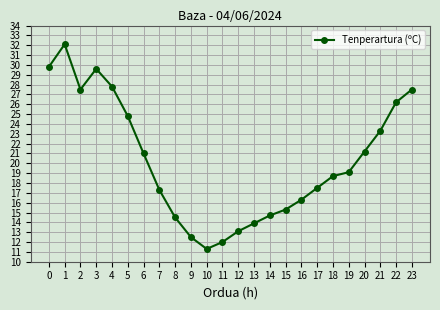

Is it true that the value at 12 is 13.1?

True